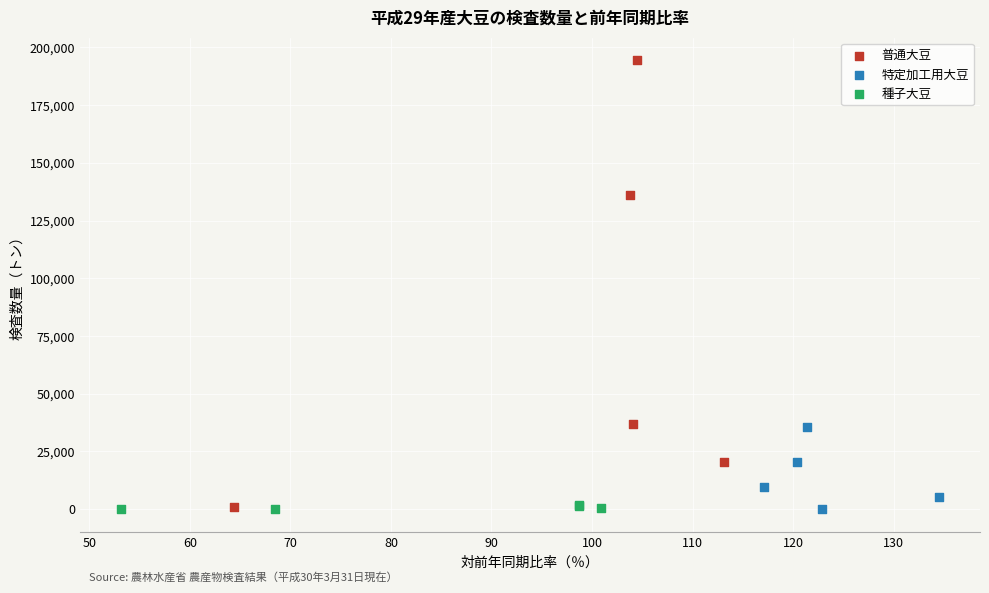

Which series reaches the maximum Y coordinate?

普通大豆